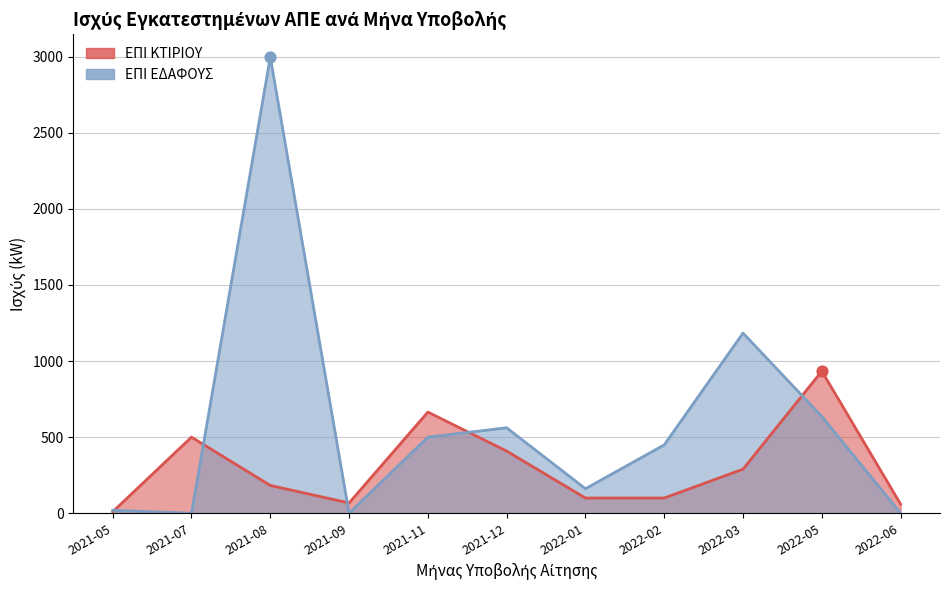

What are all the series names shown in the legend?

ΕΠΙ ΚΤΙΡΙΟΥ (kW total per month), ΕΠΙ ΕΔΑΦΟΥΣ (kW total per month)